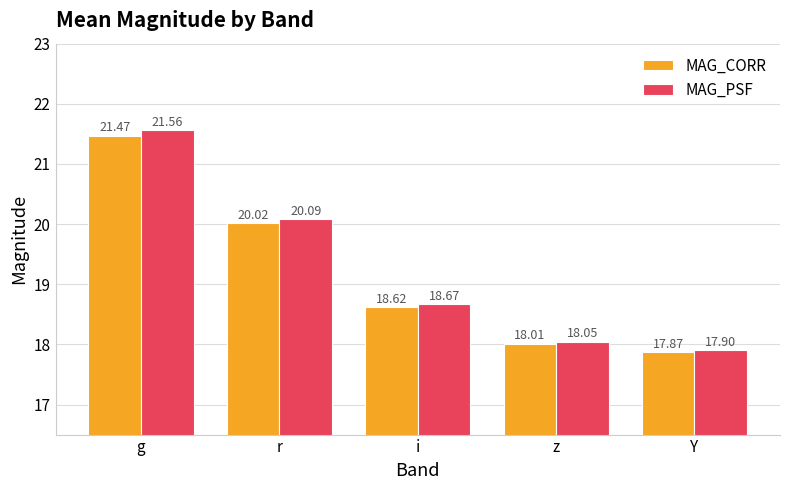

What is the total value across all series at r?

40.1